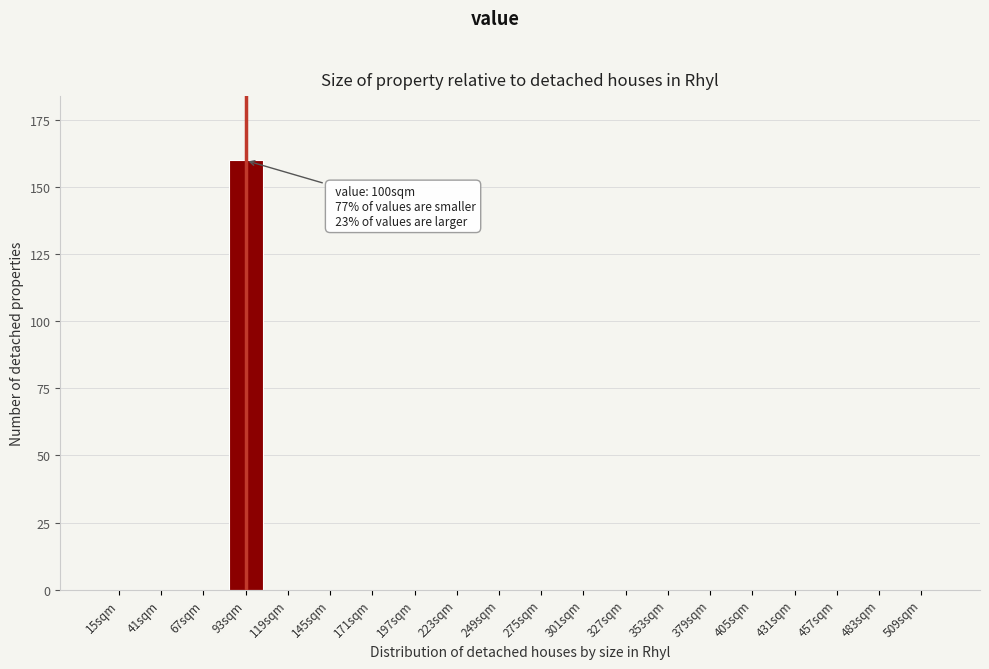

Reading right to left, transcribe all the data shown in this chart.

509sqm=0	483sqm=0	457sqm=0	431sqm=0	405sqm=0	379sqm=0	353sqm=0	327sqm=0	301sqm=0	275sqm=0	249sqm=0	223sqm=0	197sqm=0	171sqm=0	145sqm=0	119sqm=0	93sqm=160	67sqm=0	41sqm=0	15sqm=0